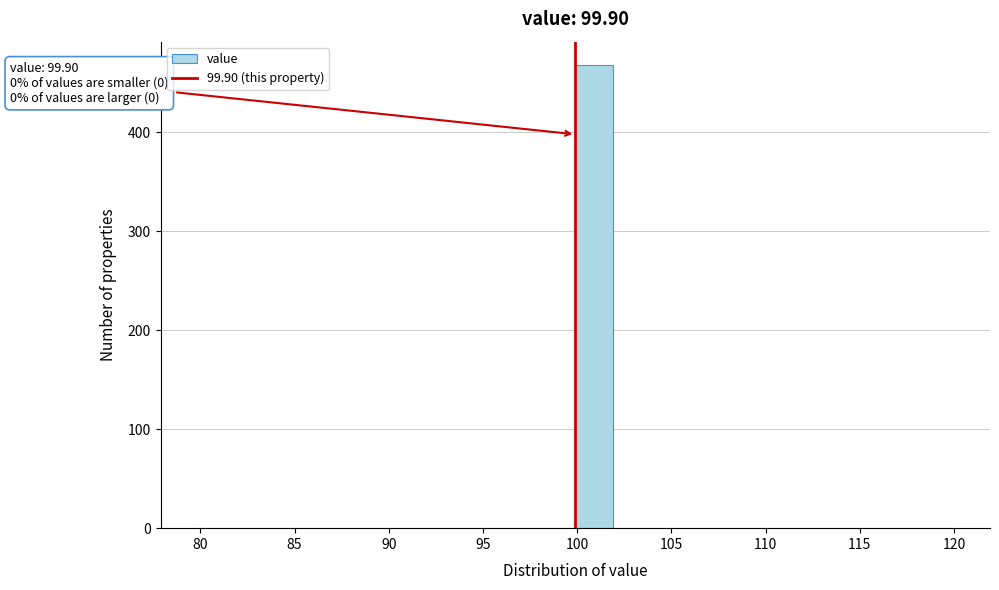

Over which range of the x-axis is the bar tallest?

99.9 to 101.9